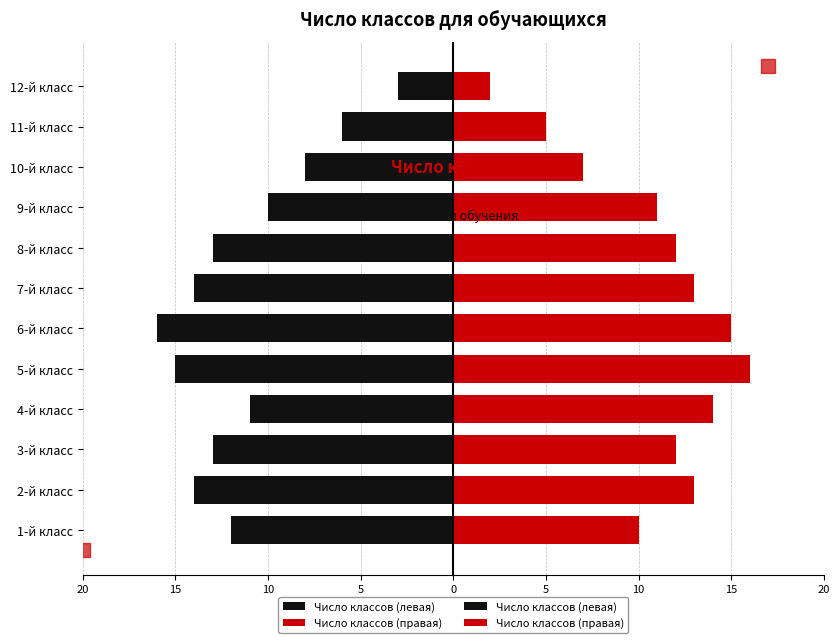

Does the chart contain stacked bars?

No